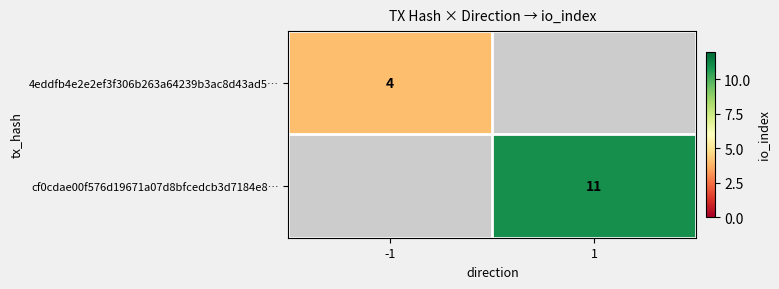

The value of 4eddfb4e2e2ef3f306b263a64239b3ac8d43ad5… at -1 is 2. True or false?

False